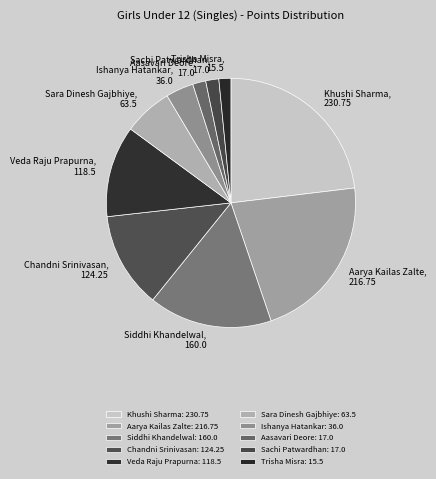

How many slices are in this pie chart?

10